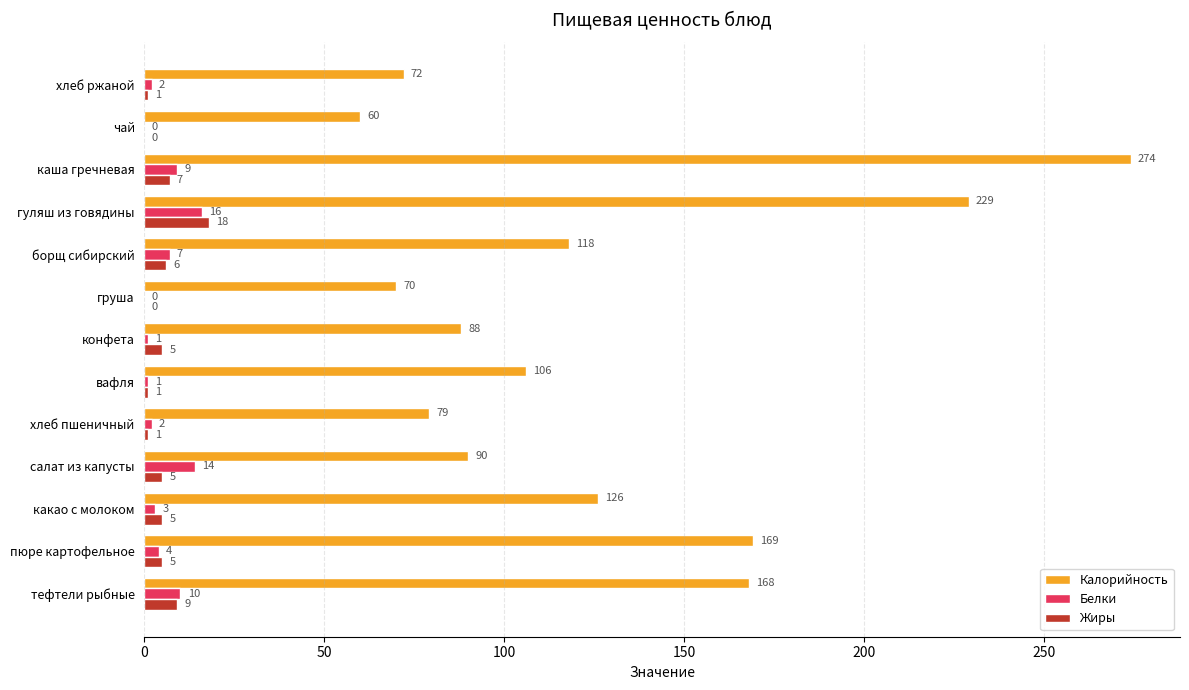

What is the sum of all Белки values?

69